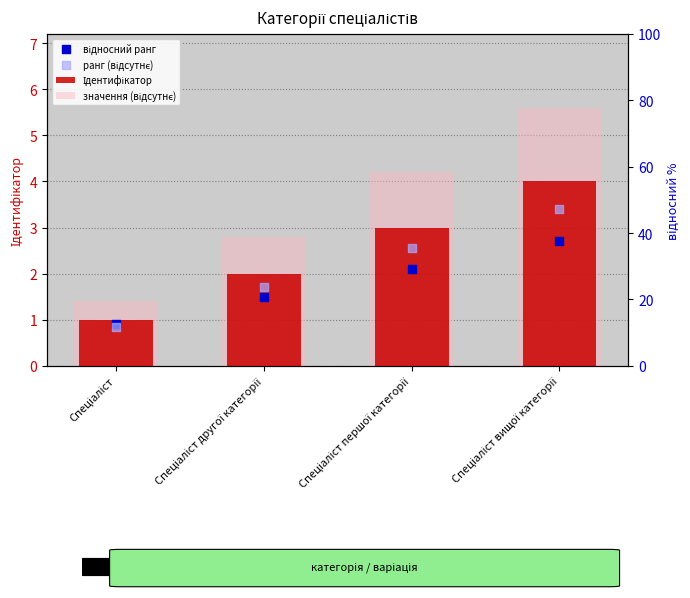

At how many categories does at least one series exceed 2?

3